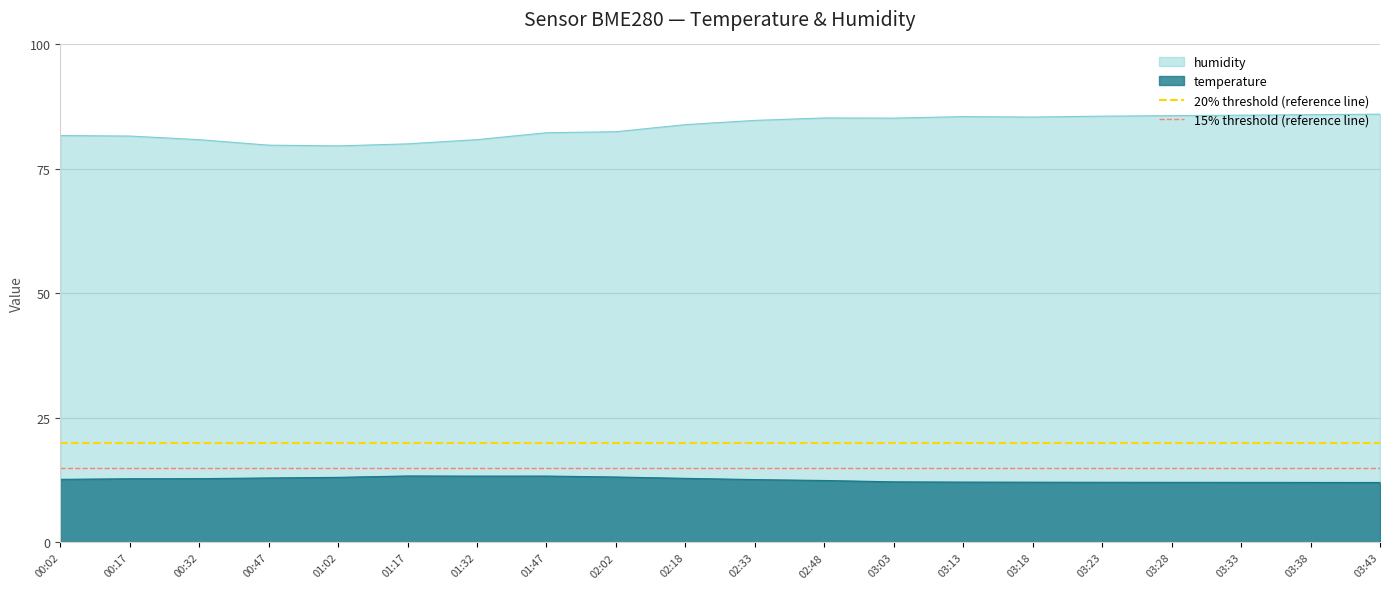

True or false: humidity and temperature cross at least once.

False